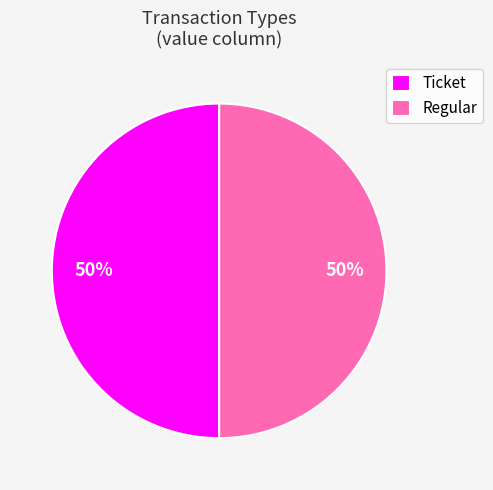

Is it true that Regular is 94% of the pie?

False